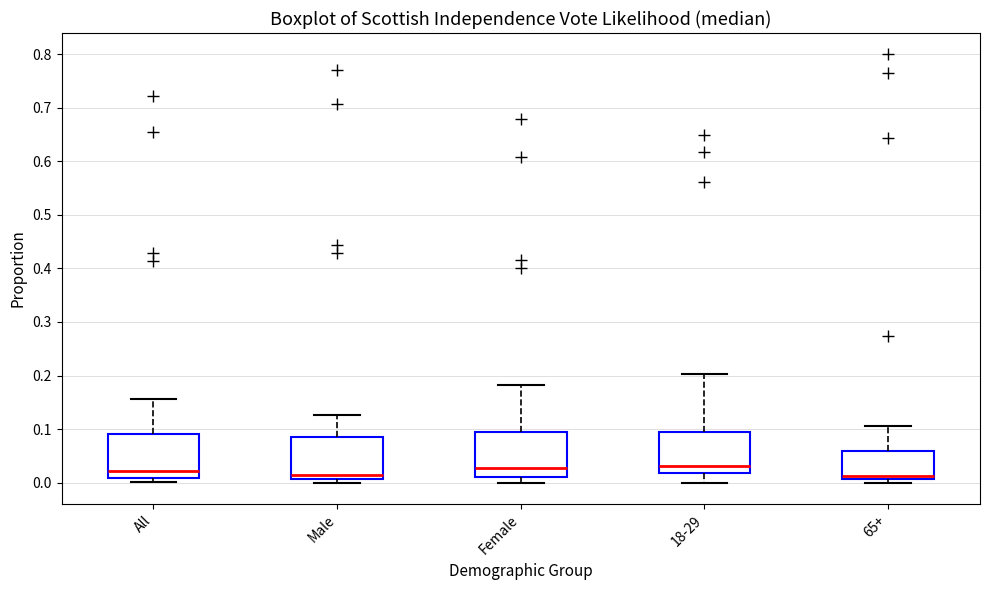

Reading left to right, transcribe this box plot: for each box, give where its median line is, the range the box spans, and where its two whiskers end, as read against the y-axis. The values are not printed on the chart, so give them approximately, as read against the axis.

All: median 0.02, box 0.01 to 0.09, whiskers 0.00 to 0.16
Male: median 0.01 (just above the box's lower edge), box 0.01 to 0.09, whiskers 0.00 to 0.13
Female: median 0.03, box 0.01 to 0.10, whiskers 0.00 to 0.18
18-29: median 0.03, box 0.02 to 0.10, whiskers 0.00 to 0.20
65+: median 0.01 (just above the box's lower edge), box 0.01 to 0.06, whiskers 0.00 to 0.11